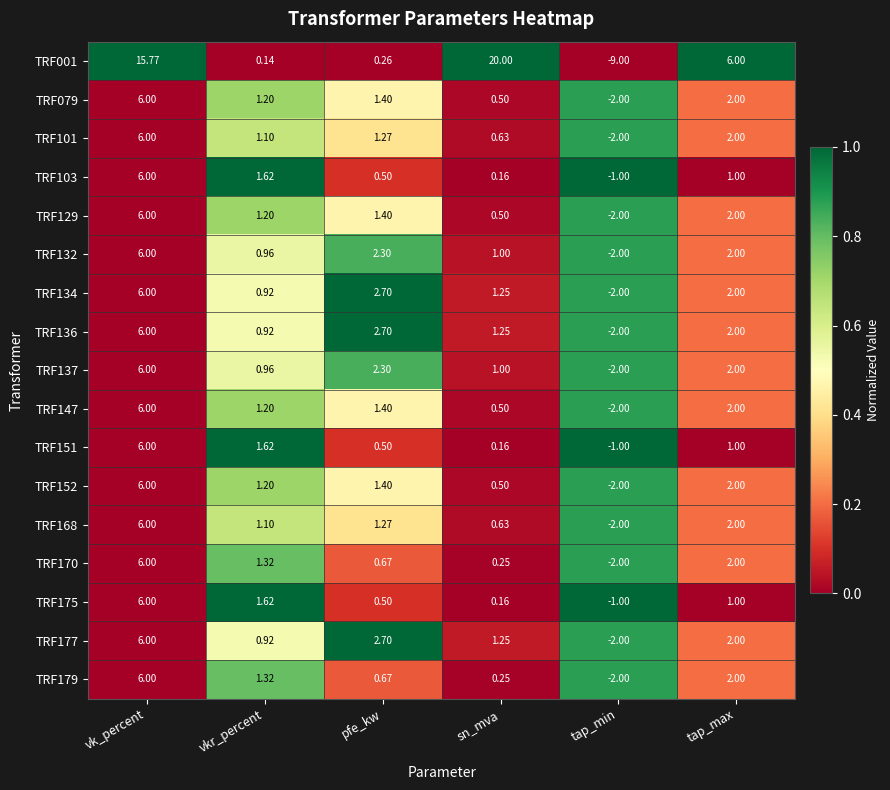

What is the spread (max minus min) of values at sn_mva?

19.8